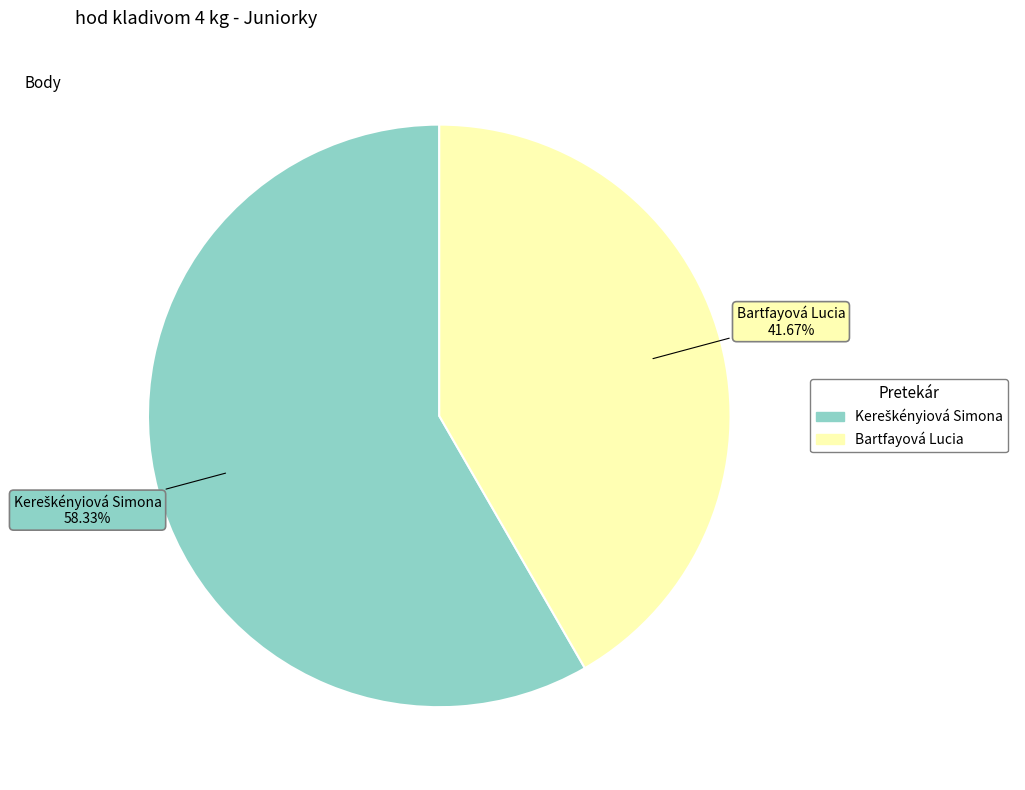

What is the smallest slice in the pie chart?

Bartfayová Lucia